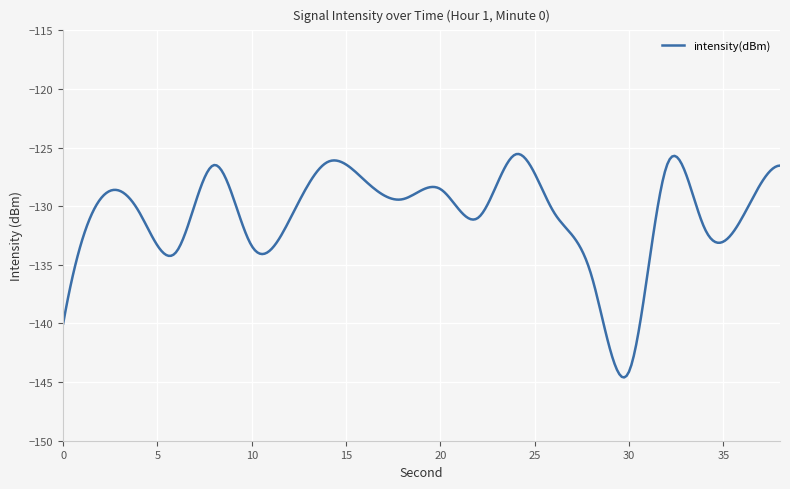

What is the maximum value shown in the chart?

-125.5